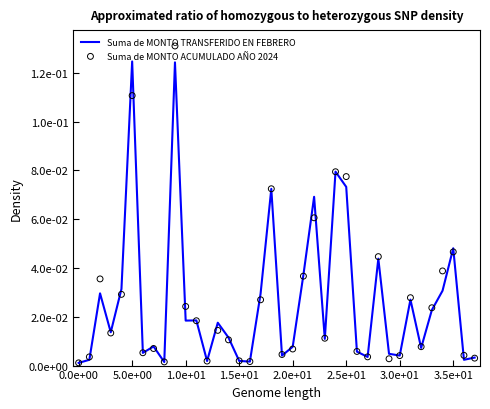

Which series reaches the minimum Y coordinate?

Suma de MONTO TRANSFERIDO EN FEBRERO